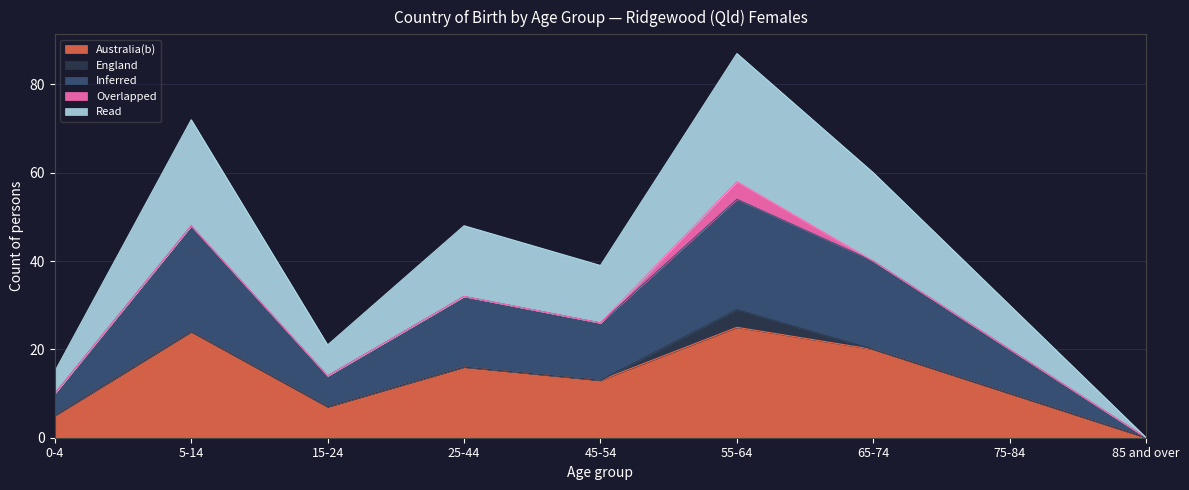

Where is the first local minimum for Australia(b)?

15-24